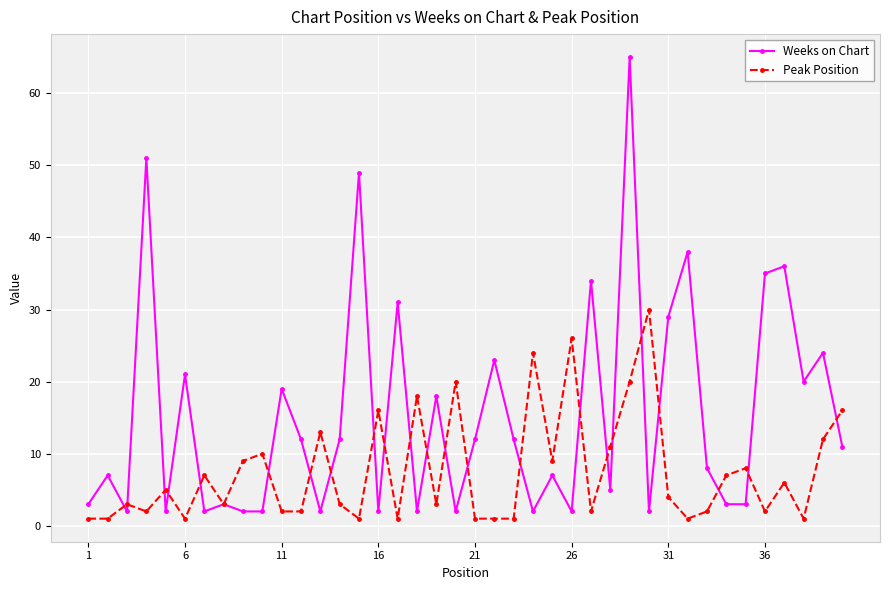

True or false: Peak Position has more than 1 points higher than both neighbors.

True